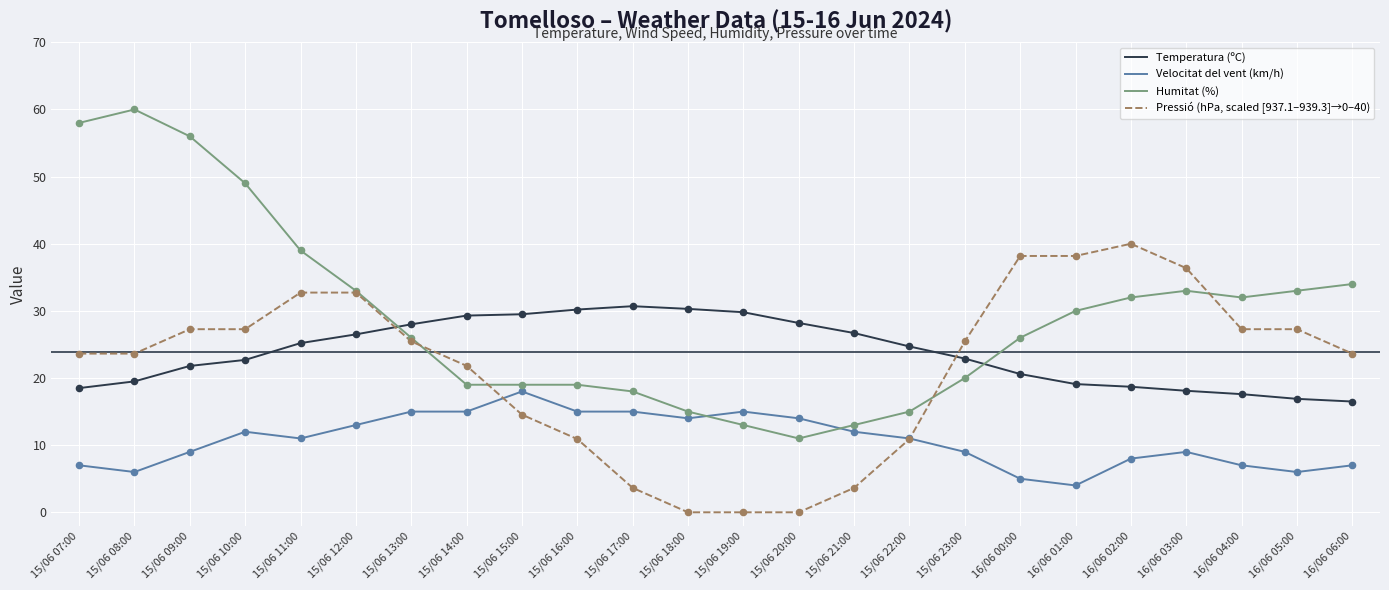

What is the difference between the highest and lowest values at 15/06 14:00?

14.3